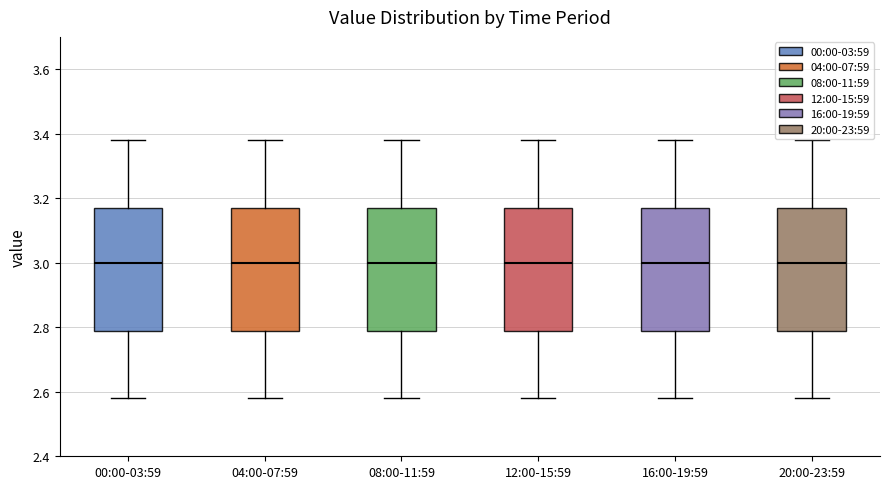

Reading left to right, read every box against the y-axis: the position of its median line, the range the box covers, and the ends of its whiskers. The values are not printed on the chart, so give them approximately, as read against the axis.

00:00-03:59: median 3.00, box 2.78 to 3.18, whiskers 2.58 to 3.38
04:00-07:59: median 3.00, box 2.78 to 3.18, whiskers 2.58 to 3.38
08:00-11:59: median 3.00, box 2.78 to 3.18, whiskers 2.58 to 3.38
12:00-15:59: median 3.00, box 2.78 to 3.18, whiskers 2.58 to 3.38
16:00-19:59: median 3.00, box 2.78 to 3.18, whiskers 2.58 to 3.38
20:00-23:59: median 3.00, box 2.78 to 3.18, whiskers 2.58 to 3.38